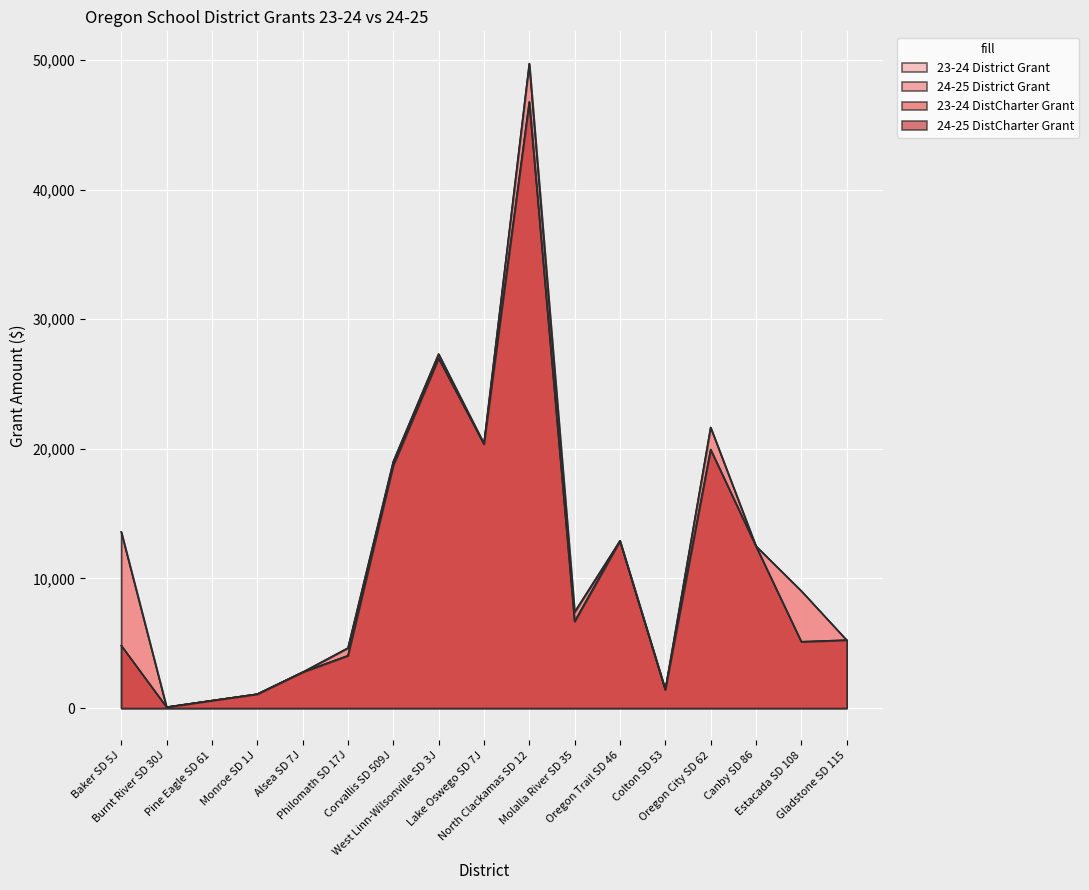

What is the greatest value displayed?

49736.2